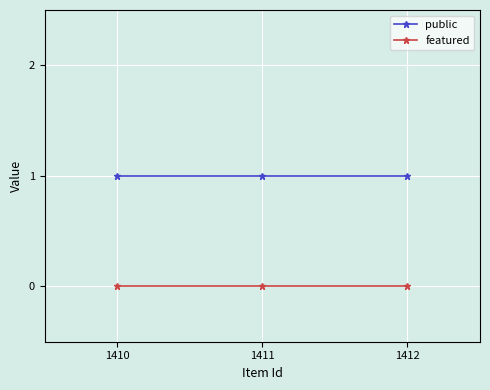

Does the chart have visible grid lines?

Yes